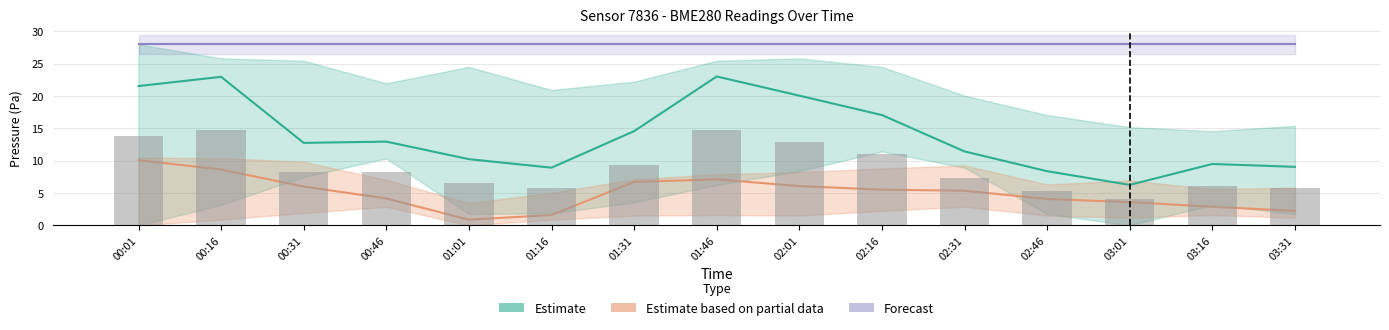

Rank the series by their average value, from lowest to highest.

Temperature (Partial), Pressure (Estimate), Humidity (Forecast)